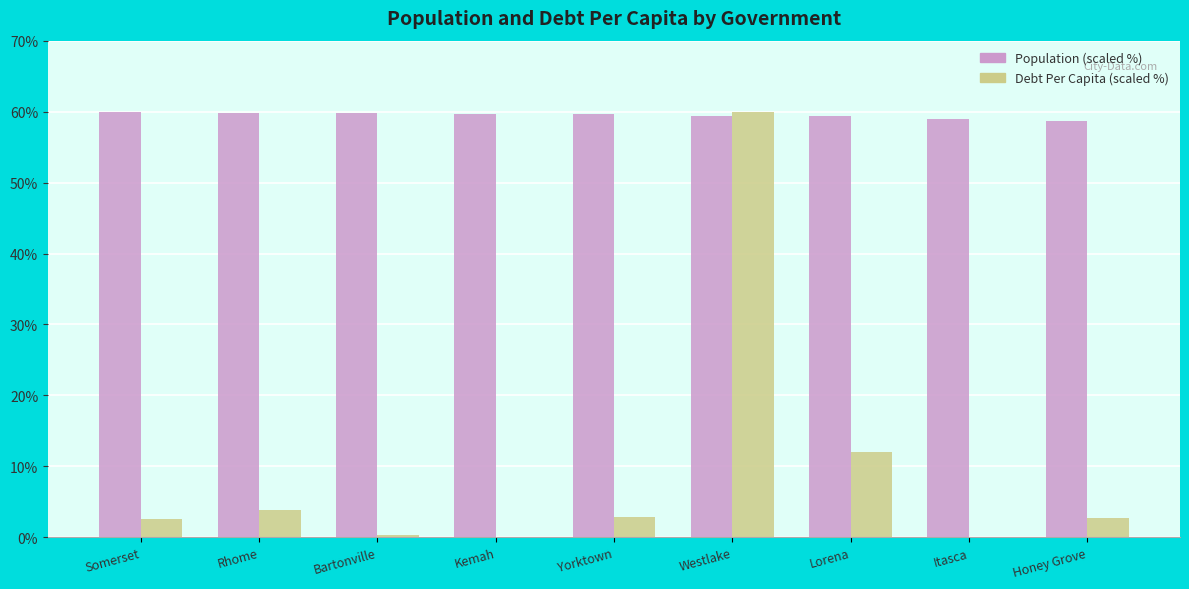

What is the sum of the Population (scaled %) values at Westlake and Kemah?

119.2